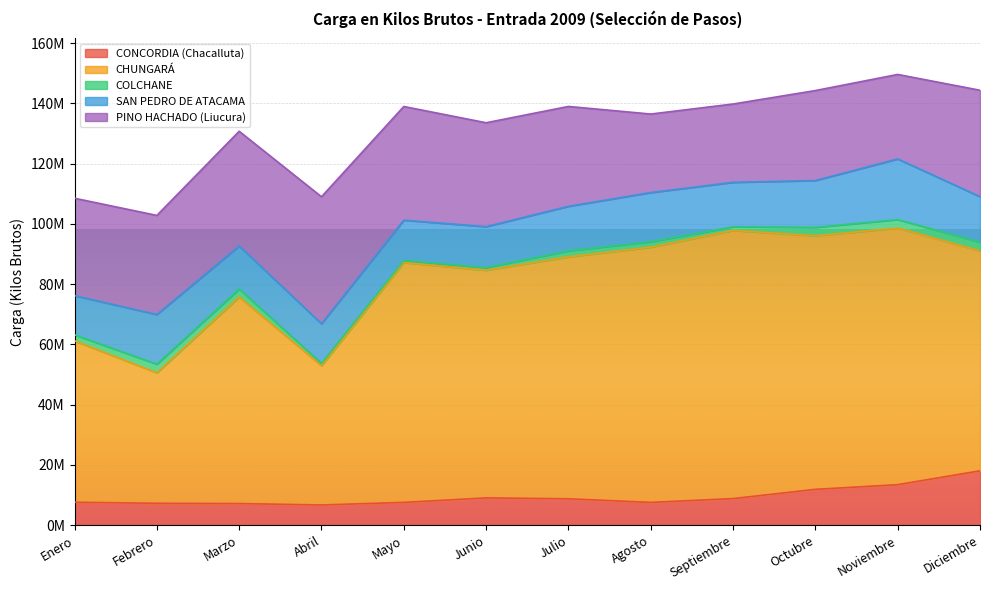

Reading left to right, list all the values displayed in this chart.

CONCORDIA (Chacalluta): Enero=7558756.5	Febrero=7208597.4	Marzo=7119735.8	Abril=6658970.9	Mayo=7510032.8	Junio=9000205.6	Julio=8707994.4	Agosto=7510032.3	Septiembre=8773376.4	Octubre=11844130.8	Noviembre=13394188.6	Diciembre=17996592.3
CHUNGARÁ: Enero=53583687.8	Febrero=43335528.4	Marzo=68568052.2	Abril=46230508.7	Mayo=79625076.8	Junio=75590334.0	Julio=80327685.6	Agosto=84738397.3	Septiembre=89038844.2	Octubre=84186942.4	Noviembre=85209768.3	Diciembre=73027584.0
COLCHANE: Enero=2012394.0	Febrero=2856694.0	Marzo=2680066.0	Abril=765084.0	Mayo=668554.0	Junio=871952.0	Julio=2007791.0	Agosto=1814667.0	Septiembre=1215262.0	Octubre=2802251.0	Noviembre=2814059.0	Diciembre=2902086.0
SAN PEDRO DE ATACAMA: Enero=12996737.0	Febrero=16482378.0	Marzo=14266576.0	Abril=13181012.0	Mayo=13400352.3	Junio=13591777.0	Julio=14769080.0	Agosto=16313446.0	Septiembre=14744397.9	Octubre=15532975.2	Noviembre=20120599.2	Diciembre=15095664.0
PINO HACHADO (Liucura): Enero=32338977.0	Febrero=32905003.0	Marzo=38094349.0	Abril=42141038.0	Mayo=37742577.0	Junio=34499474.0	Julio=33149844.0	Agosto=26063697.0	Septiembre=26001388.0	Octubre=29872413.0	Noviembre=28051348.0	Diciembre=35321026.0